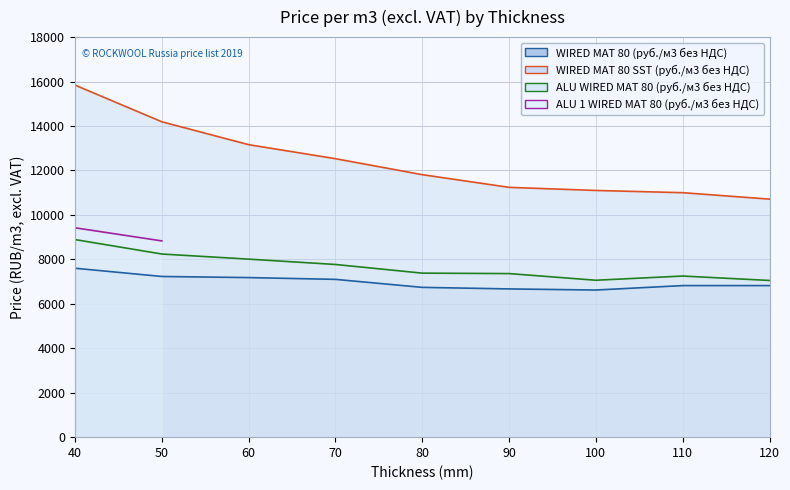

What is the value of the WIRED MAT 80 SST (руб./м3 без НДС) point at the 4th from the left?

12530